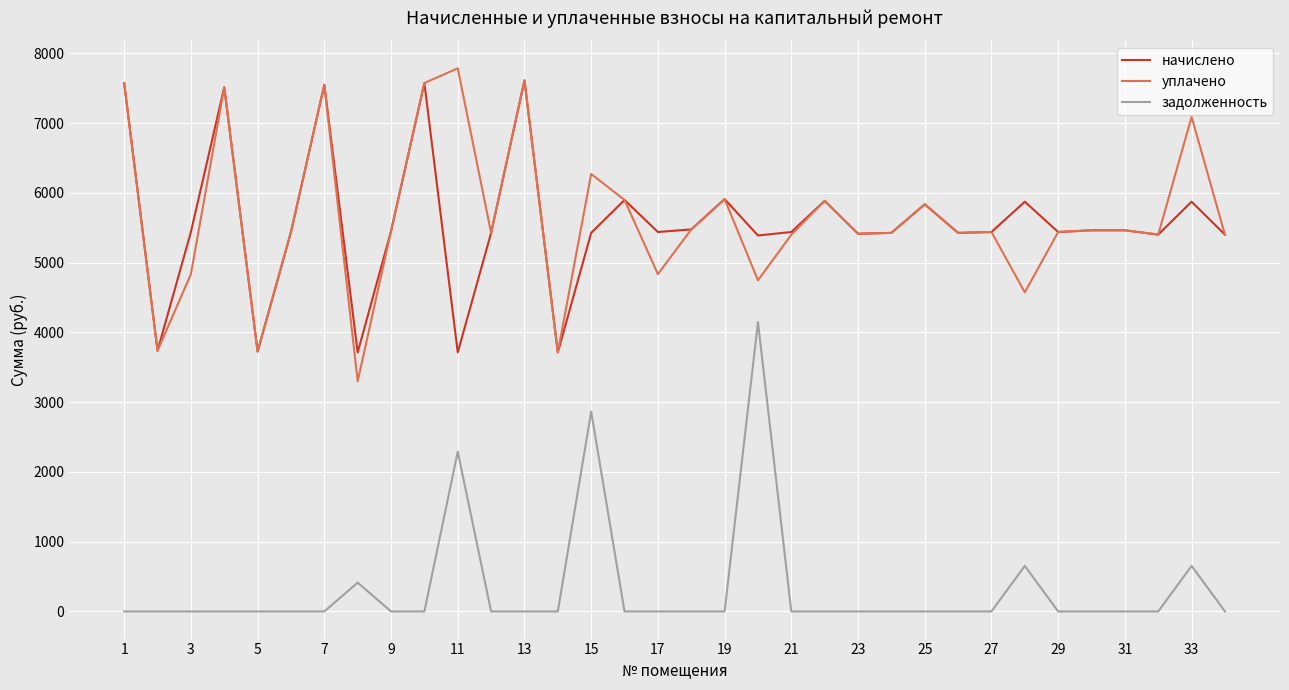

True or false: задолженность has more than 2 interior local peaks.

True